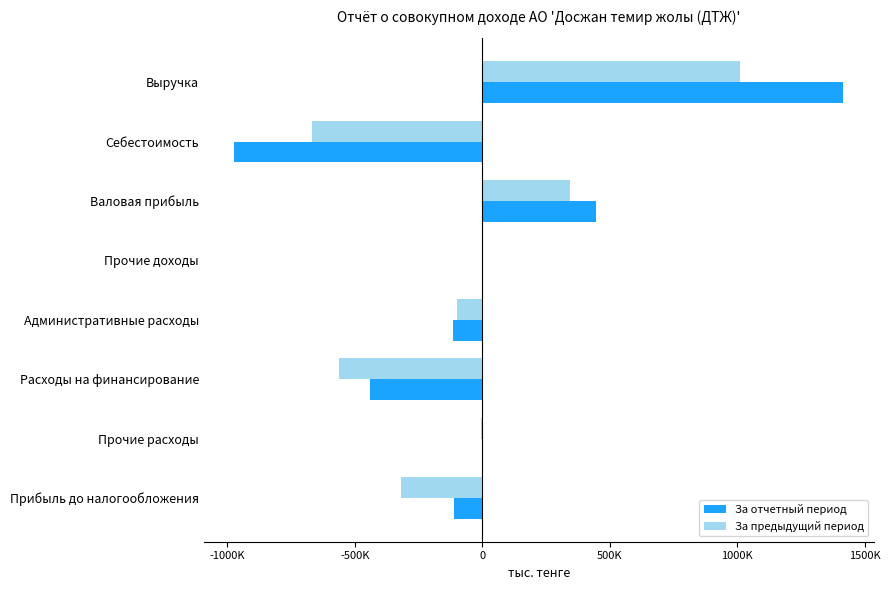

What are all the series names shown in the legend?

За отчетный период, За предыдущий период